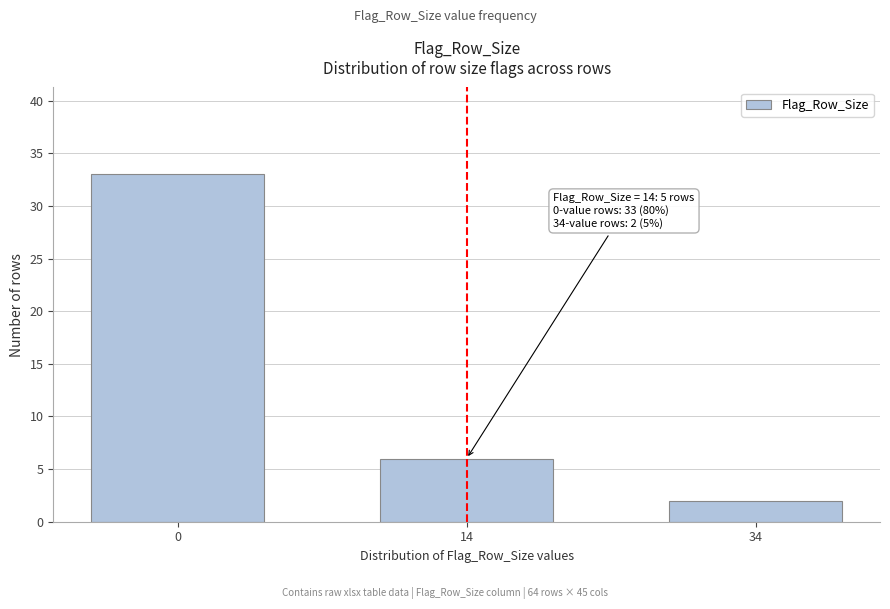

Reading left to right, what are all the values shown in this chart?

33	6	2